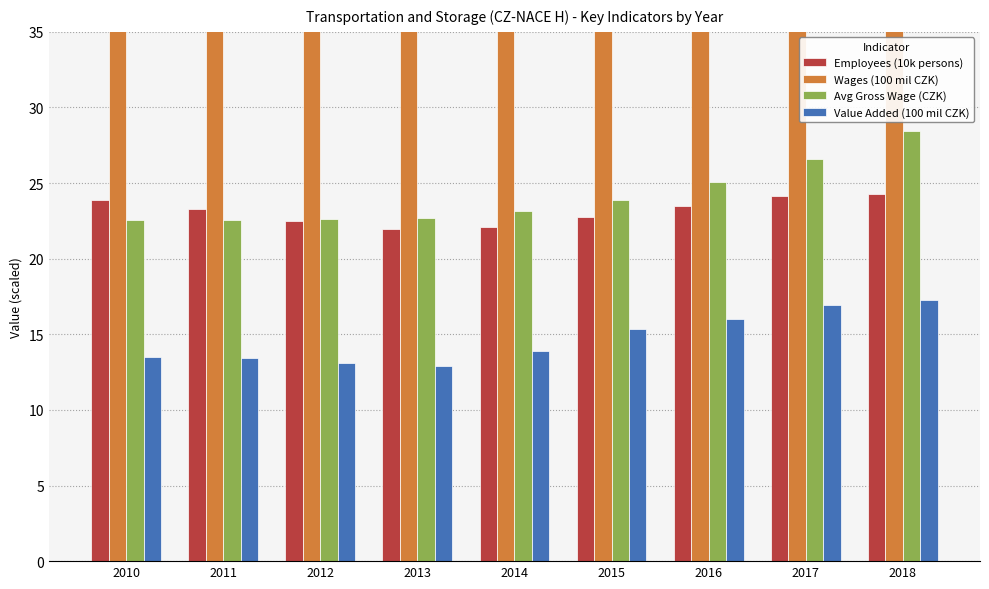

What is the highest value of the Employees (10k persons) series?

24.3